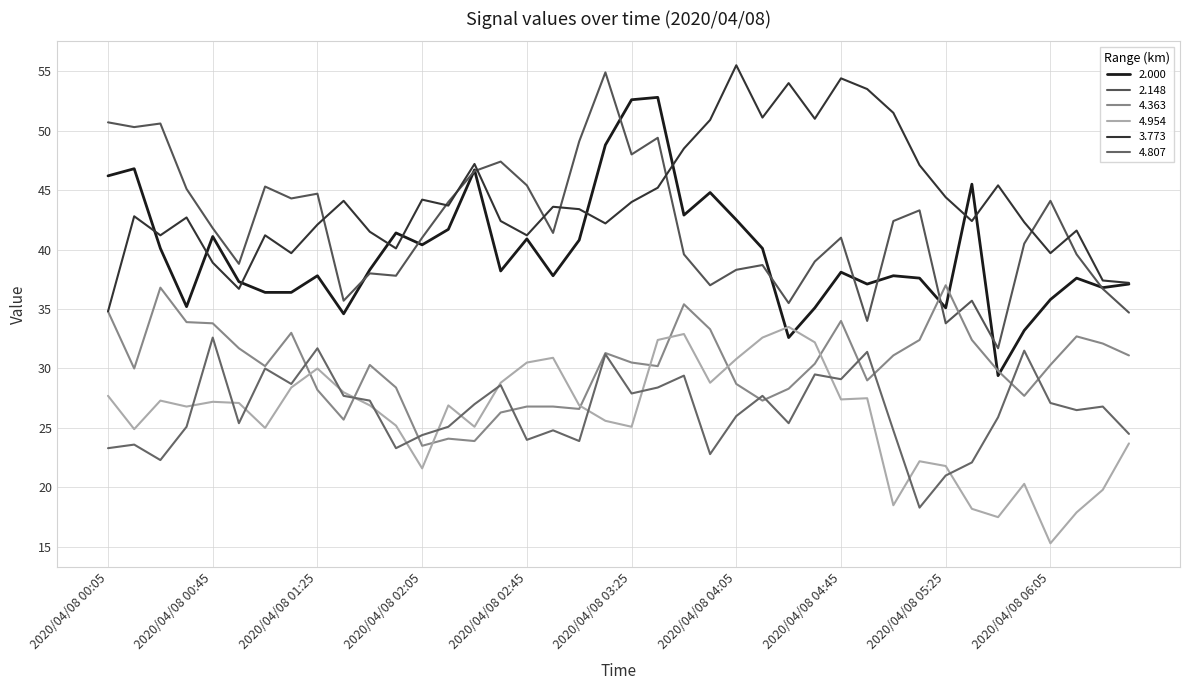

Reading left to right, transcribe all the data shown in this chart.

2.000: 2020/04/08 00:05=46.2	2020/04/08 00:15=46.8	2020/04/08 00:25=40.1	2020/04/08 00:35=35.2	2020/04/08 00:45=41.1	2020/04/08 00:55=37.3	2020/04/08 01:05=36.4	2020/04/08 01:15=36.4	2020/04/08 01:25=37.8	2020/04/08 01:35=34.6	2020/04/08 01:45=38.3	2020/04/08 01:55=41.4	2020/04/08 02:05=40.4	2020/04/08 02:15=41.7	2020/04/08 02:25=46.7	2020/04/08 02:35=38.2	2020/04/08 02:45=40.9	2020/04/08 02:55=37.8	2020/04/08 03:05=40.8	2020/04/08 03:15=48.8	2020/04/08 03:25=52.6	2020/04/08 03:35=52.8	2020/04/08 03:45=42.9	2020/04/08 03:55=44.8	2020/04/08 04:05=42.5	2020/04/08 04:15=40.1	2020/04/08 04:25=32.6	2020/04/08 04:35=35.1	2020/04/08 04:45=38.1	2020/04/08 04:55=37.1	2020/04/08 05:05=37.8	2020/04/08 05:15=37.6	2020/04/08 05:25=35.1	2020/04/08 05:35=45.5	2020/04/08 05:45=29.4	2020/04/08 05:55=33.2	2020/04/08 06:05=35.8	2020/04/08 06:15=37.6	2020/04/08 06:25=36.8	2020/04/08 06:35=37.1
2.148: 2020/04/08 00:05=50.7	2020/04/08 00:15=50.3	2020/04/08 00:25=50.6	2020/04/08 00:35=45.1	2020/04/08 00:45=41.8	2020/04/08 00:55=38.8	2020/04/08 01:05=45.3	2020/04/08 01:15=44.3	2020/04/08 01:25=44.7	2020/04/08 01:35=35.7	2020/04/08 01:45=38.0	2020/04/08 01:55=37.8	2020/04/08 02:05=41.0	2020/04/08 02:15=44.0	2020/04/08 02:25=46.6	2020/04/08 02:35=47.4	2020/04/08 02:45=45.4	2020/04/08 02:55=41.4	2020/04/08 03:05=49.1	2020/04/08 03:15=54.9	2020/04/08 03:25=48.0	2020/04/08 03:35=49.4	2020/04/08 03:45=39.6	2020/04/08 03:55=37.0	2020/04/08 04:05=38.3	2020/04/08 04:15=38.7	2020/04/08 04:25=35.5	2020/04/08 04:35=39.0	2020/04/08 04:45=41.0	2020/04/08 04:55=34.0	2020/04/08 05:05=42.4	2020/04/08 05:15=43.3	2020/04/08 05:25=33.8	2020/04/08 05:35=35.7	2020/04/08 05:45=31.7	2020/04/08 05:55=40.5	2020/04/08 06:05=44.1	2020/04/08 06:15=39.6	2020/04/08 06:25=36.7	2020/04/08 06:35=34.7
4.363: 2020/04/08 00:05=34.8	2020/04/08 00:15=30.0	2020/04/08 00:25=36.8	2020/04/08 00:35=33.9	2020/04/08 00:45=33.8	2020/04/08 00:55=31.7	2020/04/08 01:05=30.2	2020/04/08 01:15=33.0	2020/04/08 01:25=28.2	2020/04/08 01:35=25.7	2020/04/08 01:45=30.3	2020/04/08 01:55=28.4	2020/04/08 02:05=23.5	2020/04/08 02:15=24.1	2020/04/08 02:25=23.9	2020/04/08 02:35=26.3	2020/04/08 02:45=26.8	2020/04/08 02:55=26.8	2020/04/08 03:05=26.6	2020/04/08 03:15=31.3	2020/04/08 03:25=30.5	2020/04/08 03:35=30.2	2020/04/08 03:45=35.4	2020/04/08 03:55=33.3	2020/04/08 04:05=28.7	2020/04/08 04:15=27.3	2020/04/08 04:25=28.3	2020/04/08 04:35=30.4	2020/04/08 04:45=34.0	2020/04/08 04:55=29.0	2020/04/08 05:05=31.1	2020/04/08 05:15=32.4	2020/04/08 05:25=37.0	2020/04/08 05:35=32.4	2020/04/08 05:45=29.8	2020/04/08 05:55=27.7	2020/04/08 06:05=30.3	2020/04/08 06:15=32.7	2020/04/08 06:25=32.1	2020/04/08 06:35=31.1
4.954: 2020/04/08 00:05=27.7	2020/04/08 00:15=24.9	2020/04/08 00:25=27.3	2020/04/08 00:35=26.8	2020/04/08 00:45=27.2	2020/04/08 00:55=27.1	2020/04/08 01:05=25.0	2020/04/08 01:15=28.4	2020/04/08 01:25=30.0	2020/04/08 01:35=28.0	2020/04/08 01:45=26.9	2020/04/08 01:55=25.2	2020/04/08 02:05=21.6	2020/04/08 02:15=26.9	2020/04/08 02:25=25.1	2020/04/08 02:35=28.8	2020/04/08 02:45=30.5	2020/04/08 02:55=30.9	2020/04/08 03:05=26.9	2020/04/08 03:15=25.6	2020/04/08 03:25=25.1	2020/04/08 03:35=32.4	2020/04/08 03:45=32.9	2020/04/08 03:55=28.8	2020/04/08 04:05=30.8	2020/04/08 04:15=32.6	2020/04/08 04:25=33.5	2020/04/08 04:35=32.2	2020/04/08 04:45=27.4	2020/04/08 04:55=27.5	2020/04/08 05:05=18.5	2020/04/08 05:15=22.2	2020/04/08 05:25=21.8	2020/04/08 05:35=18.2	2020/04/08 05:45=17.5	2020/04/08 05:55=20.3	2020/04/08 06:05=15.3	2020/04/08 06:15=17.9	2020/04/08 06:25=19.8	2020/04/08 06:35=23.7
3.773: 2020/04/08 00:05=34.8	2020/04/08 00:15=42.8	2020/04/08 00:25=41.2	2020/04/08 00:35=42.7	2020/04/08 00:45=38.9	2020/04/08 00:55=36.7	2020/04/08 01:05=41.2	2020/04/08 01:15=39.7	2020/04/08 01:25=42.1	2020/04/08 01:35=44.1	2020/04/08 01:45=41.5	2020/04/08 01:55=40.1	2020/04/08 02:05=44.2	2020/04/08 02:15=43.7	2020/04/08 02:25=47.2	2020/04/08 02:35=42.4	2020/04/08 02:45=41.2	2020/04/08 02:55=43.6	2020/04/08 03:05=43.4	2020/04/08 03:15=42.2	2020/04/08 03:25=44.0	2020/04/08 03:35=45.2	2020/04/08 03:45=48.5	2020/04/08 03:55=50.9	2020/04/08 04:05=55.5	2020/04/08 04:15=51.1	2020/04/08 04:25=54.0	2020/04/08 04:35=51.0	2020/04/08 04:45=54.4	2020/04/08 04:55=53.5	2020/04/08 05:05=51.5	2020/04/08 05:15=47.1	2020/04/08 05:25=44.4	2020/04/08 05:35=42.4	2020/04/08 05:45=45.4	2020/04/08 05:55=42.3	2020/04/08 06:05=39.7	2020/04/08 06:15=41.6	2020/04/08 06:25=37.4	2020/04/08 06:35=37.2
4.807: 2020/04/08 00:05=23.3	2020/04/08 00:15=23.6	2020/04/08 00:25=22.3	2020/04/08 00:35=25.1	2020/04/08 00:45=32.6	2020/04/08 00:55=25.4	2020/04/08 01:05=30.0	2020/04/08 01:15=28.7	2020/04/08 01:25=31.7	2020/04/08 01:35=27.7	2020/04/08 01:45=27.3	2020/04/08 01:55=23.3	2020/04/08 02:05=24.4	2020/04/08 02:15=25.1	2020/04/08 02:25=27.0	2020/04/08 02:35=28.6	2020/04/08 02:45=24.0	2020/04/08 02:55=24.8	2020/04/08 03:05=23.9	2020/04/08 03:15=31.2	2020/04/08 03:25=27.9	2020/04/08 03:35=28.4	2020/04/08 03:45=29.4	2020/04/08 03:55=22.8	2020/04/08 04:05=26.0	2020/04/08 04:15=27.7	2020/04/08 04:25=25.4	2020/04/08 04:35=29.5	2020/04/08 04:45=29.1	2020/04/08 04:55=31.4	2020/04/08 05:05=24.8	2020/04/08 05:15=18.3	2020/04/08 05:25=21.0	2020/04/08 05:35=22.1	2020/04/08 05:45=25.9	2020/04/08 05:55=31.5	2020/04/08 06:05=27.1	2020/04/08 06:15=26.5	2020/04/08 06:25=26.8	2020/04/08 06:35=24.5